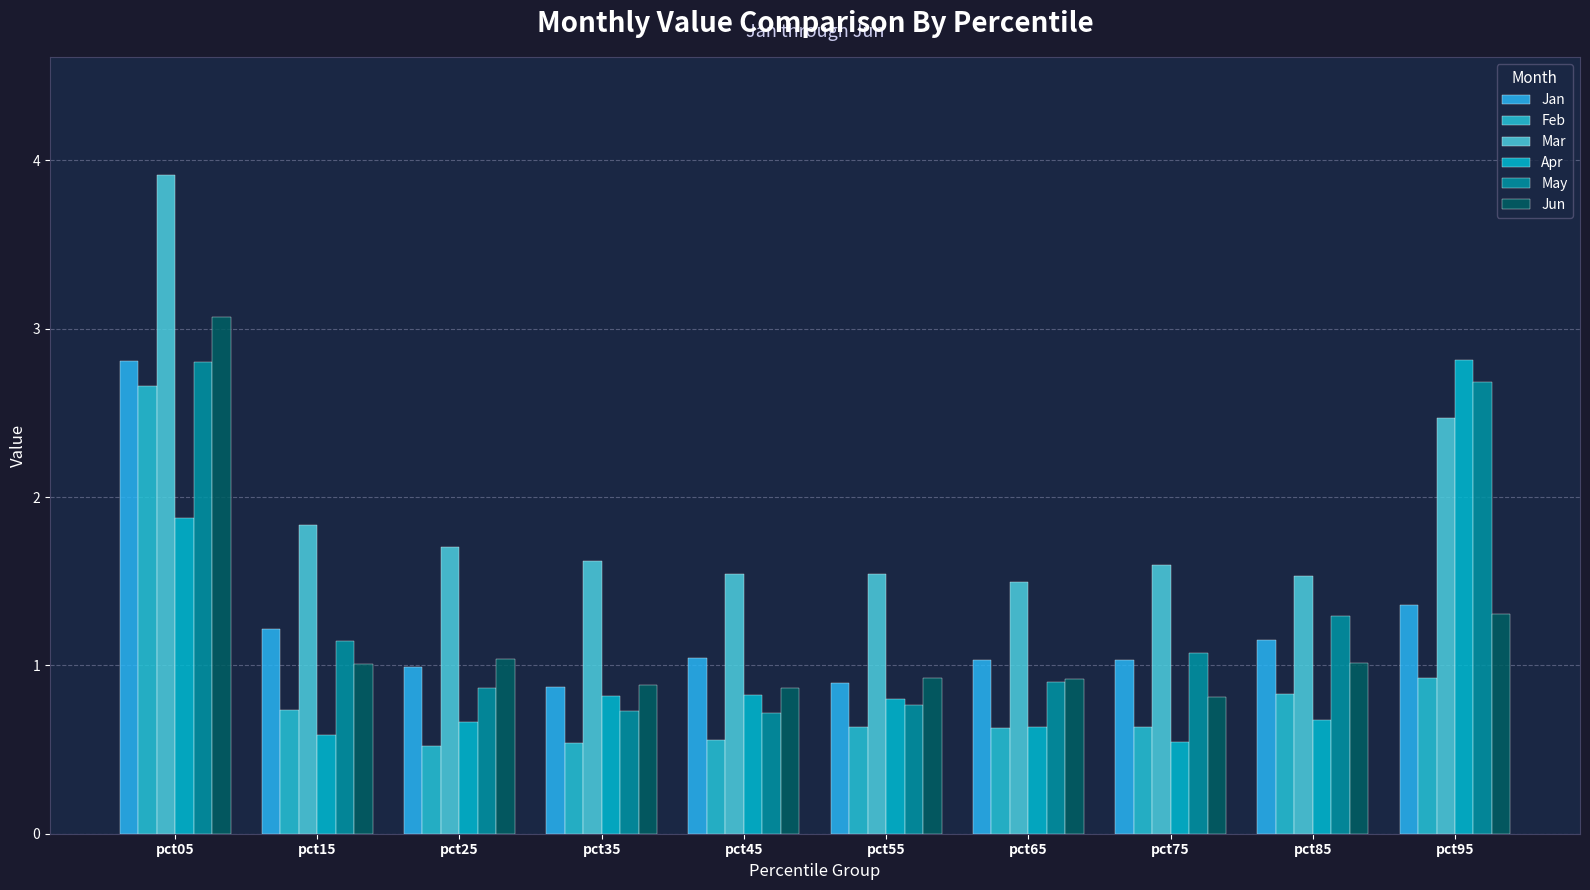

Which series has the widest spread of values?

Mar